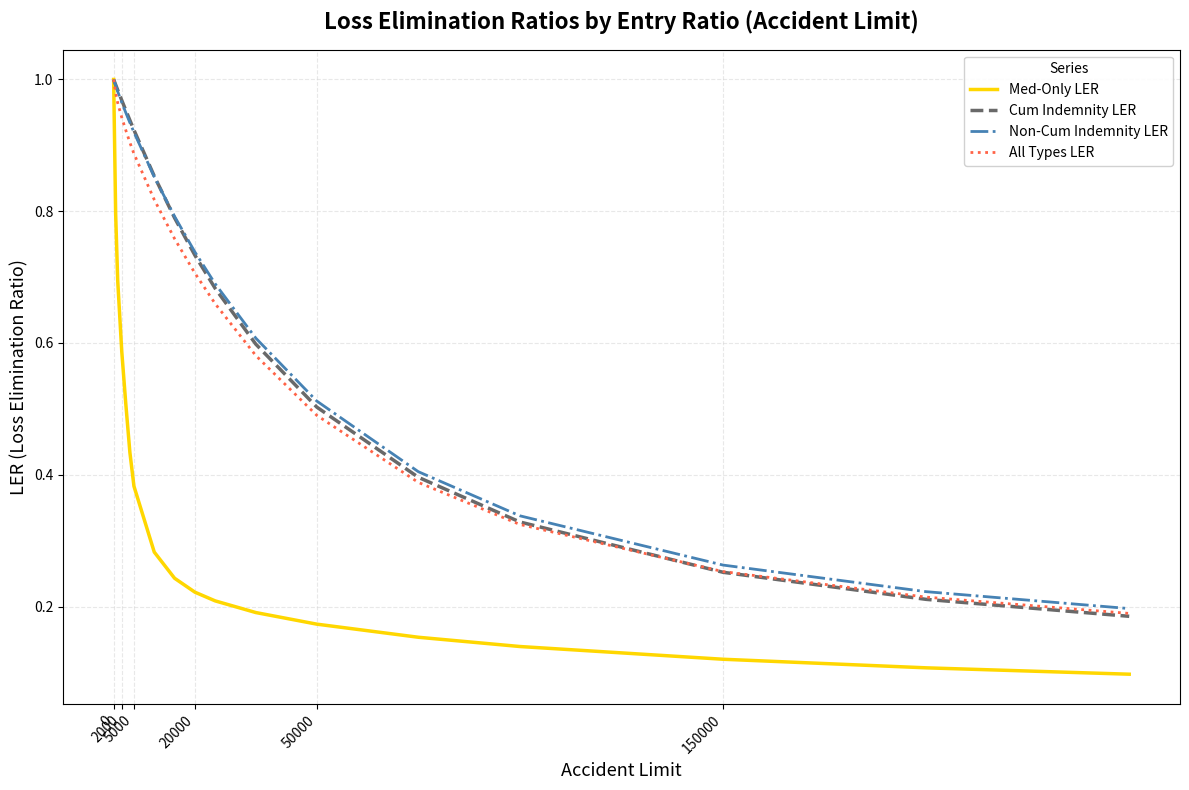

Which series has the largest range (max minus min)?

Med-Only LER